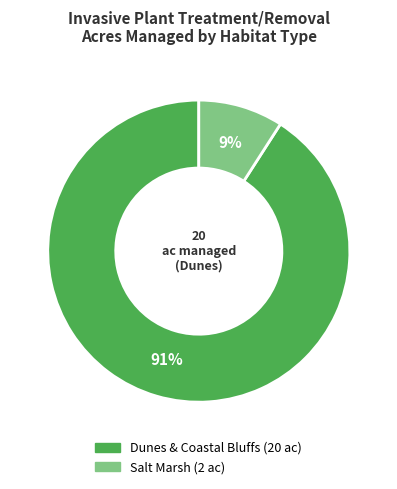

Between Salt Marsh and Dunes & Coastal Bluffs, which is larger?

Dunes & Coastal Bluffs